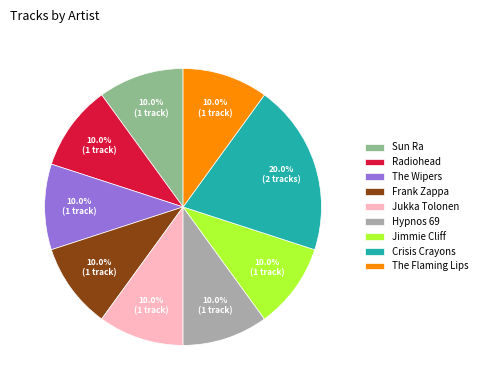

What percentage do The Wipers and Jimmie Cliff together represent?

20.0%